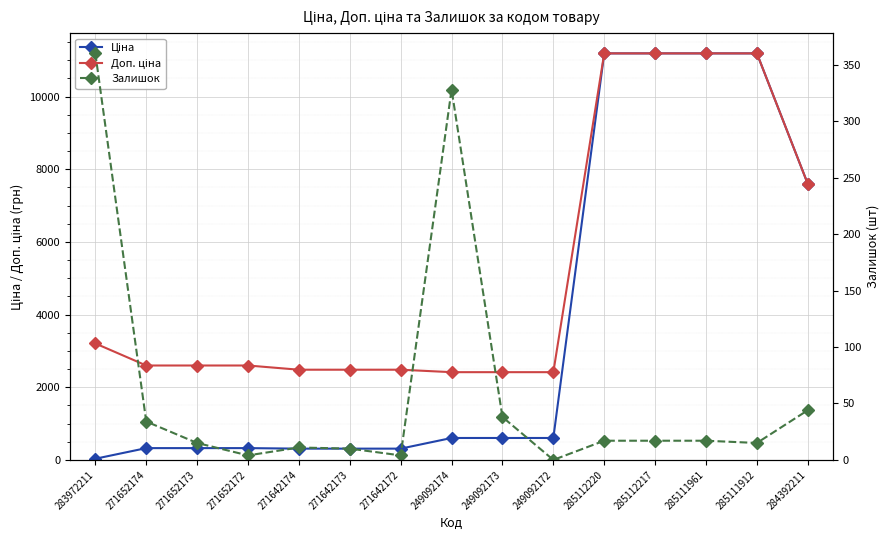

What is the label of the 7th point from the right?

249092173